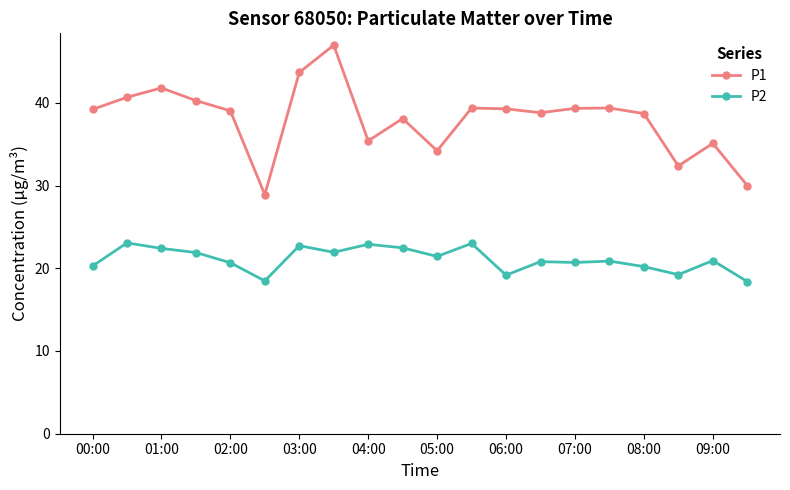

How many data points in P2 are above 20?

16